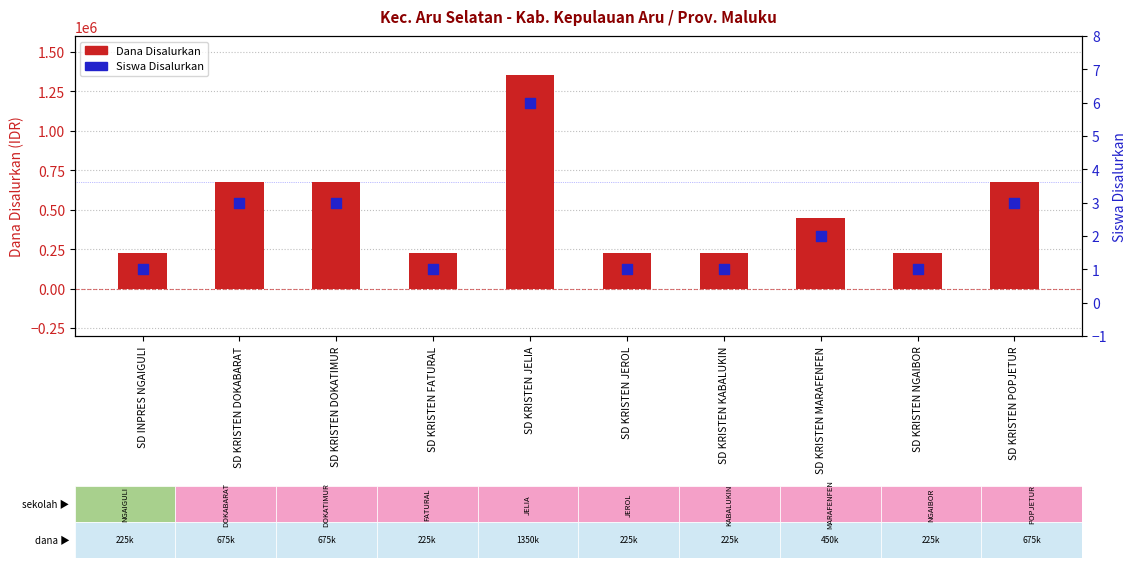

Which series reaches the maximum Y coordinate?

Dana Disalurkan